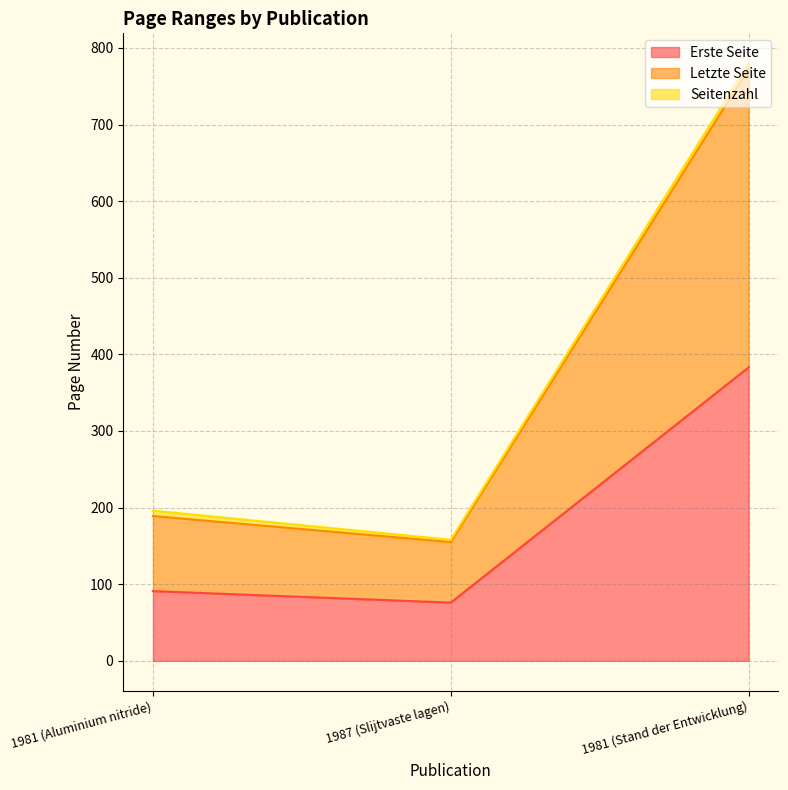

At which label does Erste Seite reach its peak?

1981 (Stand der Entwicklung)